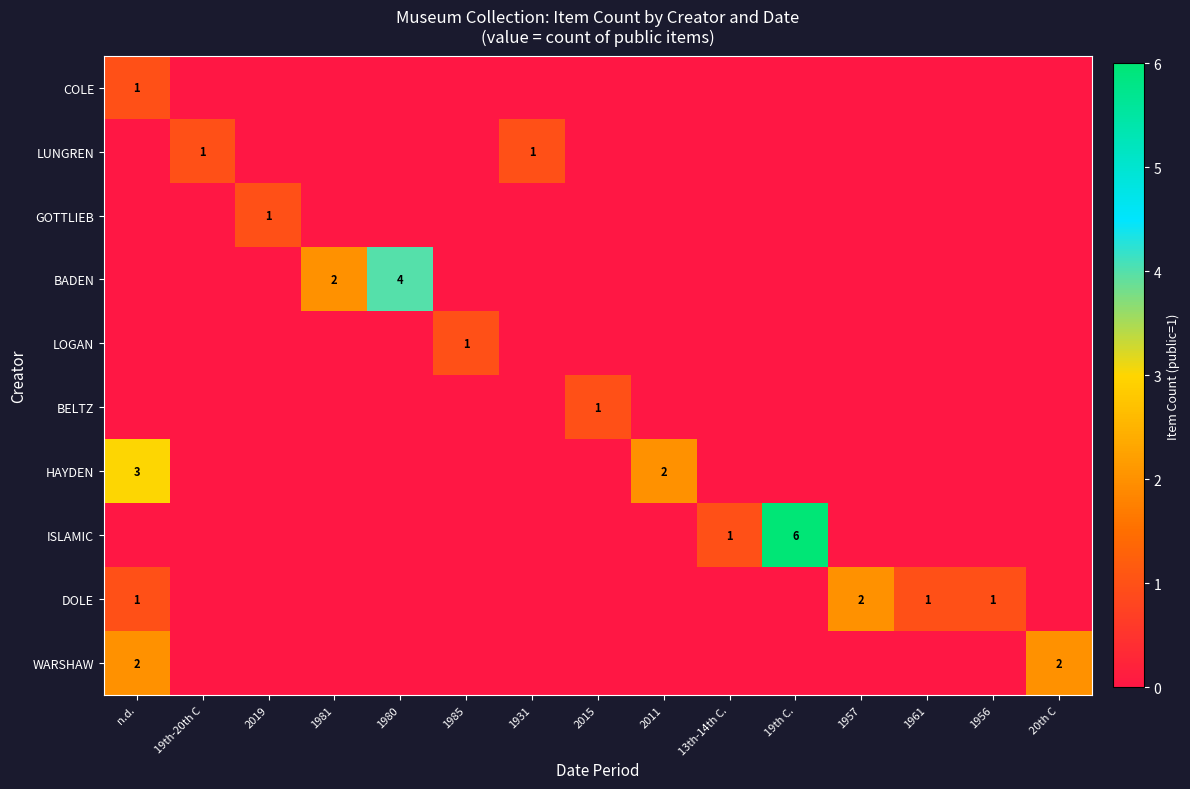

At which category is the sum across all series the highest?

n.d.